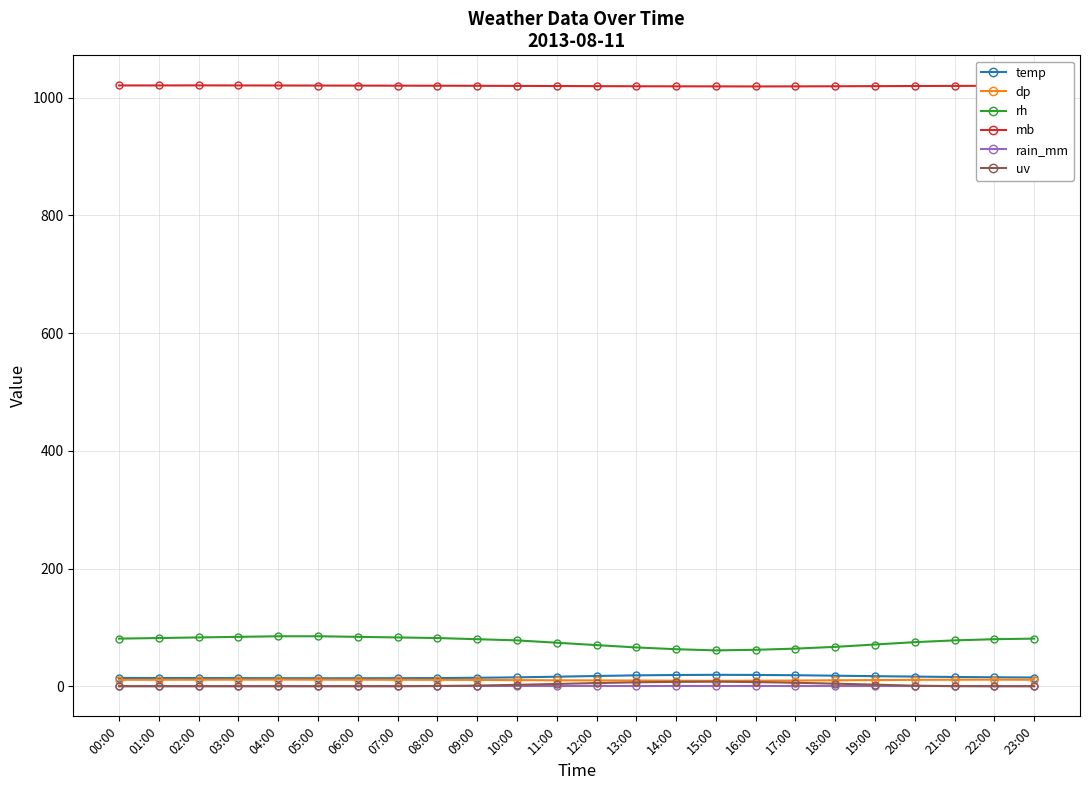

What is the value of the temp point at the 5th from the left?

13.8